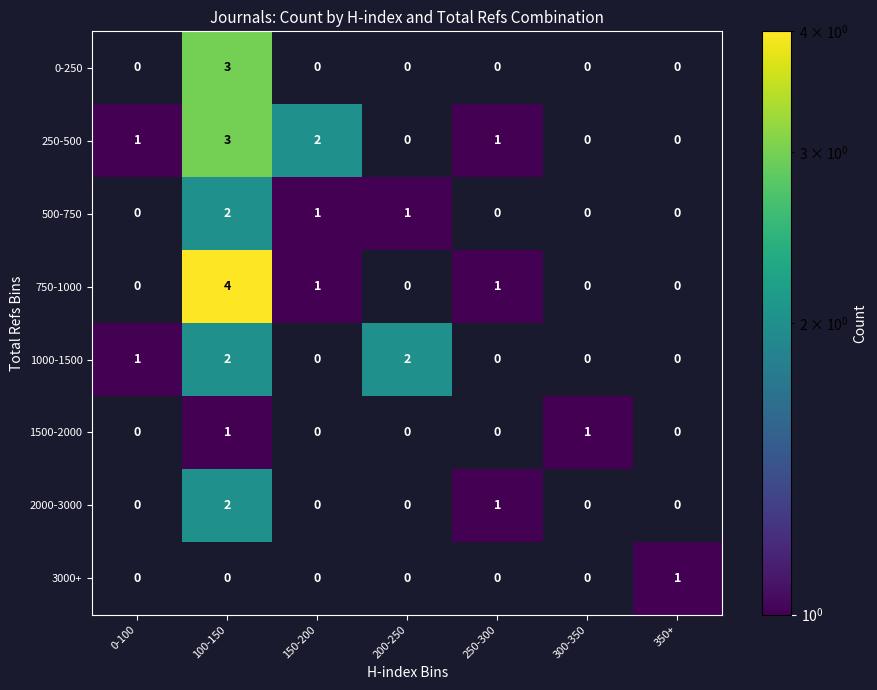

The value of 1000-1500 at 0-100 is 0. True or false?

False